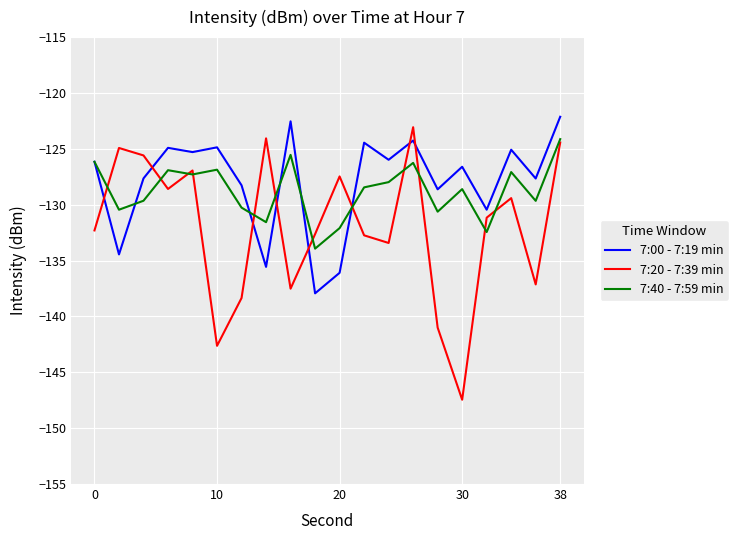

Is this an area chart (filled region under the line)?

No